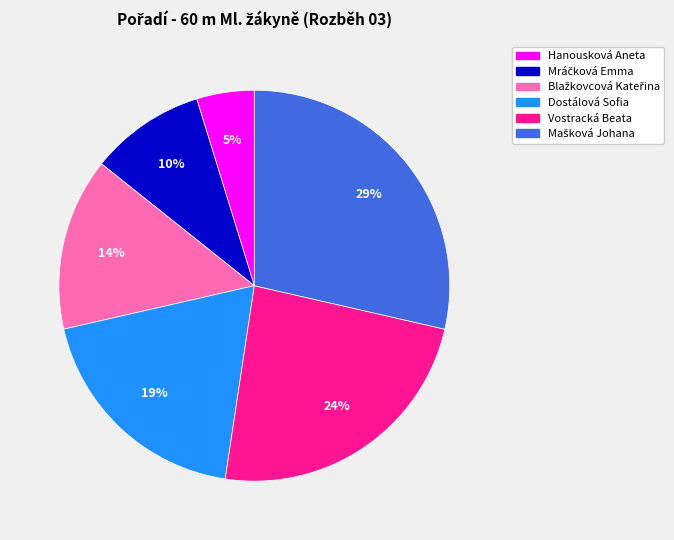

To the nearest percent, what portion does Dostálová Sofia represent?

19%